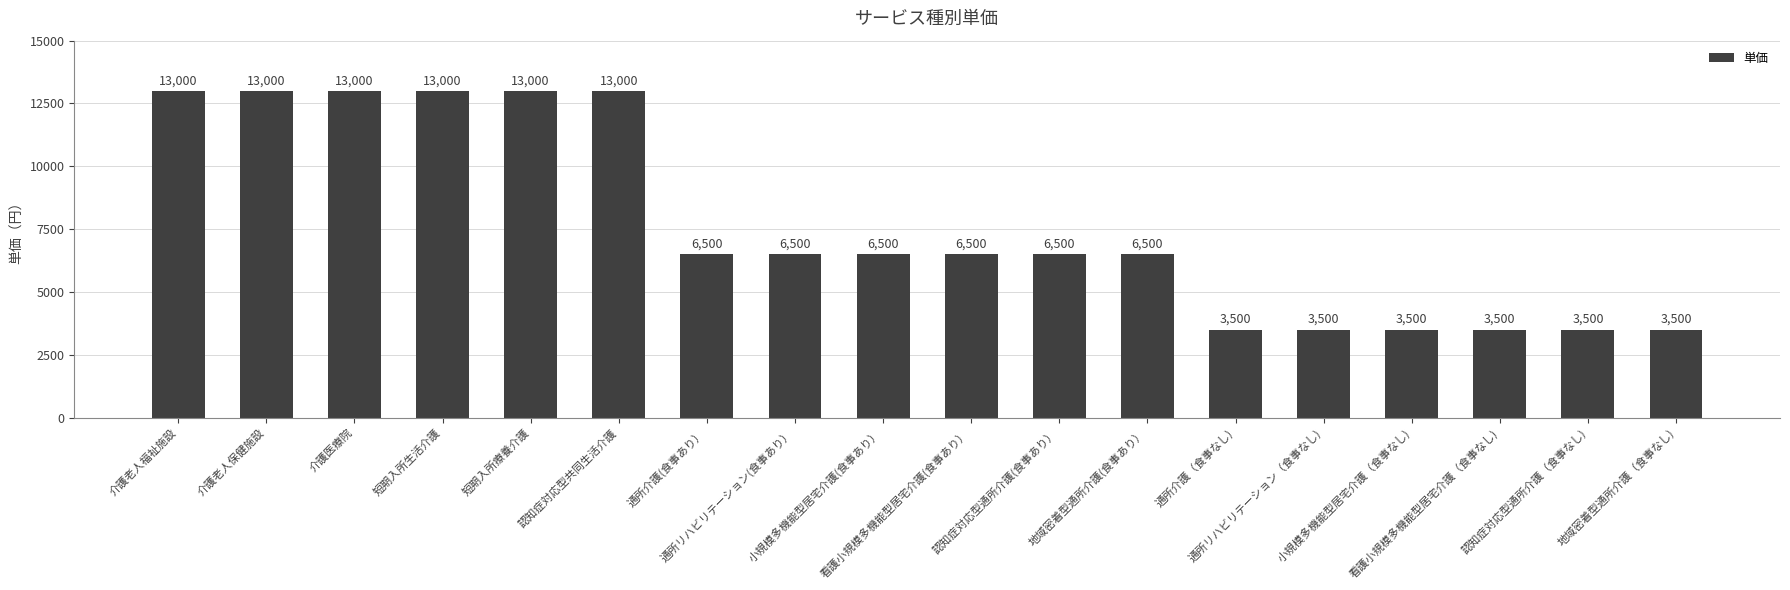

How many values are between 3500 and 13000?

18